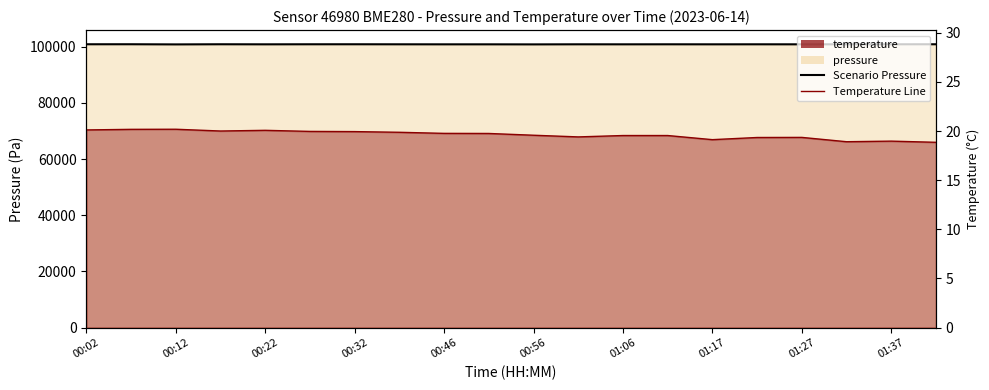

What is the value of the Scenario Pressure point at the 11th from the left?

100858.5